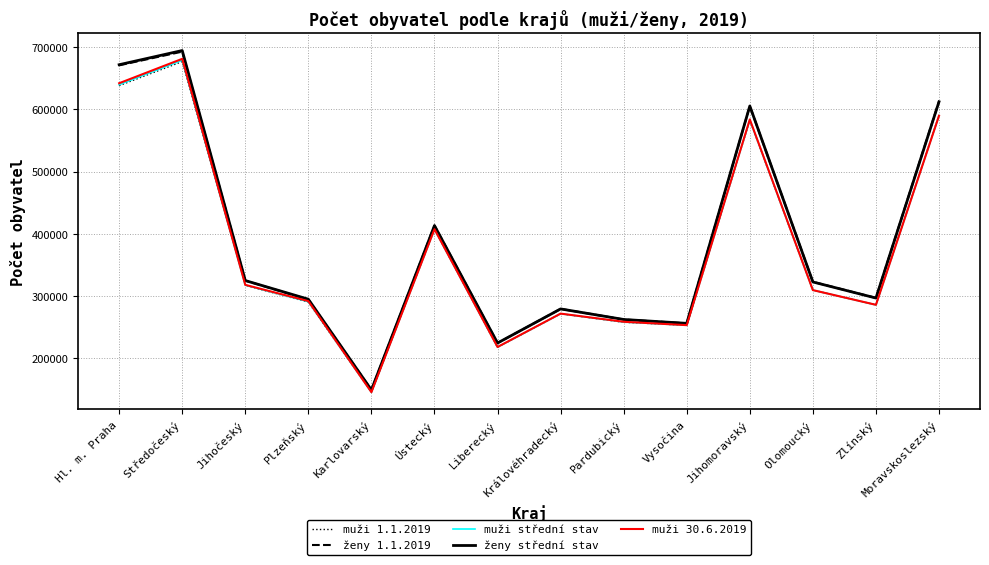

What is the spread (max minus min) of values at Jihočeský?

7651